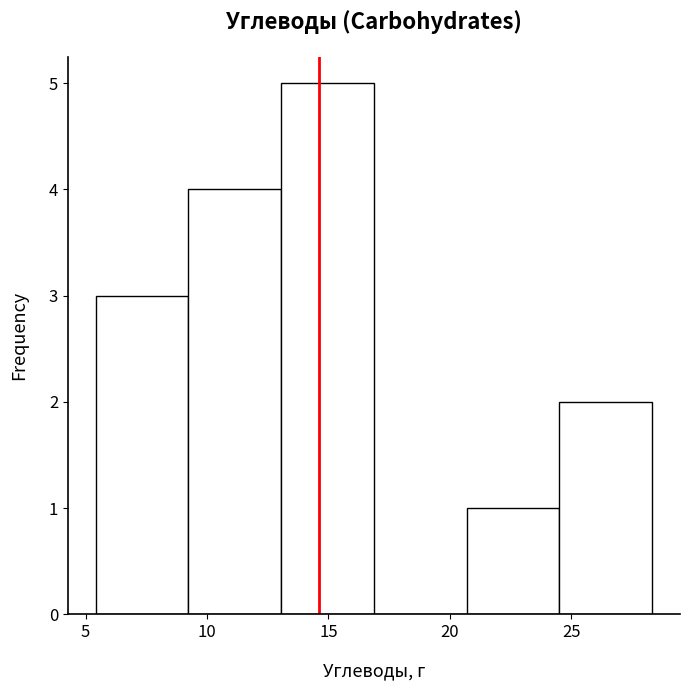

Reading left to right, list every bar in this chart as the range it spans on the x-axis followed by its height. Neither the bar edges nor the heights are printed on the chart, so give them approximately, as read against the axes.

5.5 to 9.0: 3
9.0 to 13.0: 4
13.0 to 17.0: 5
17.0 to 20.5: 0
20.5 to 24.5: 1
24.5 to 28.5: 2